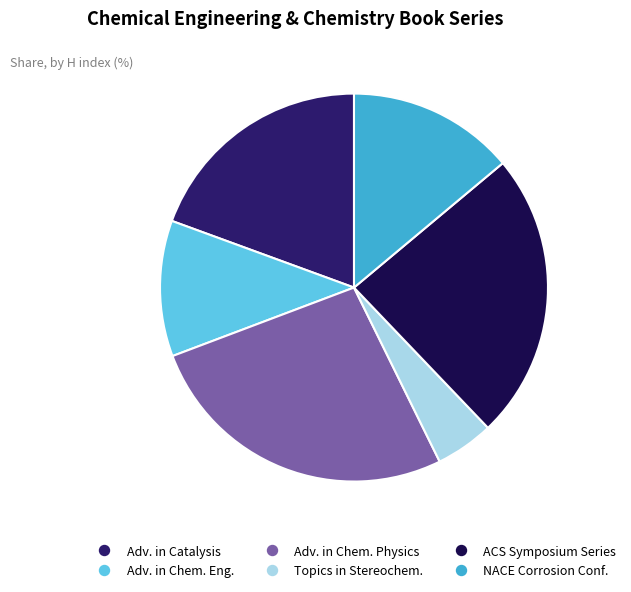

Is there any slice that represents more than half of the pie?

No